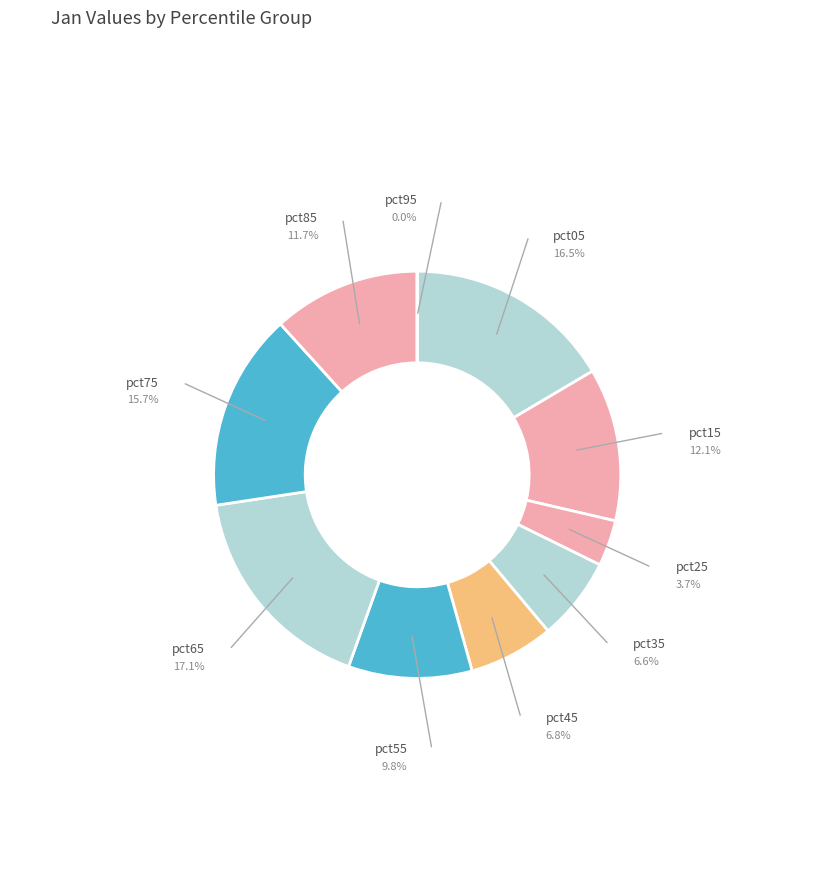

Does any single category account for the majority?

No